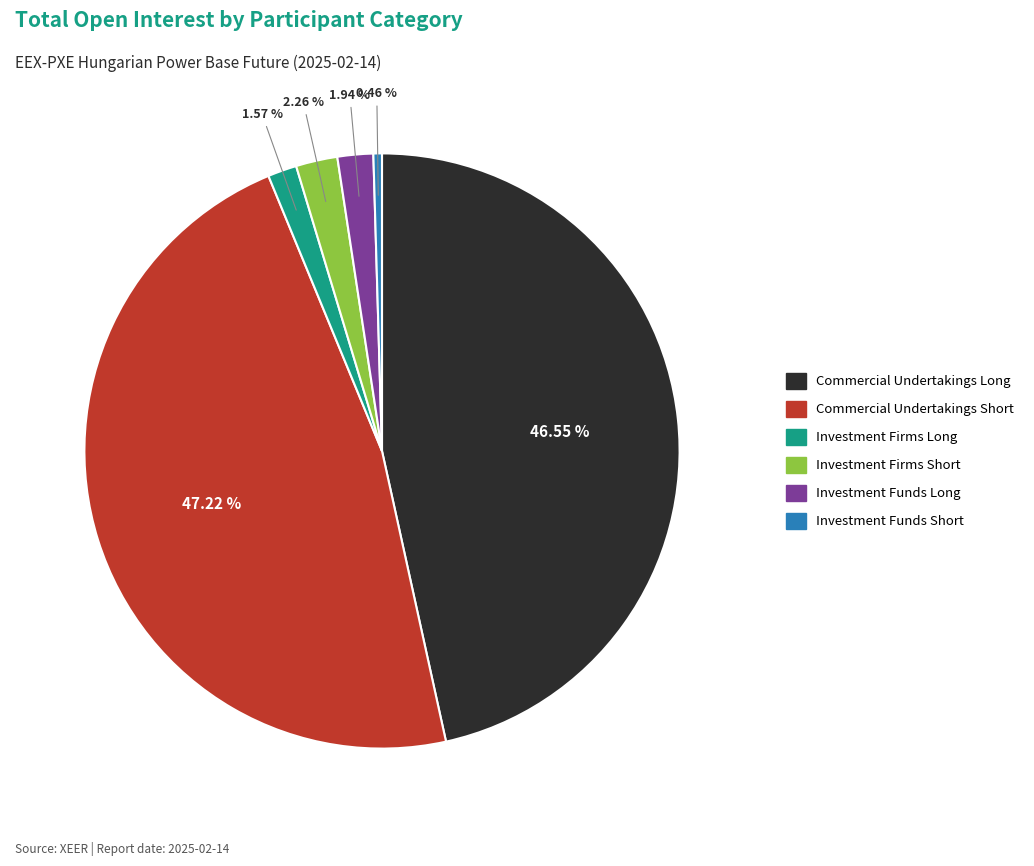

Does any single category account for the majority?

No